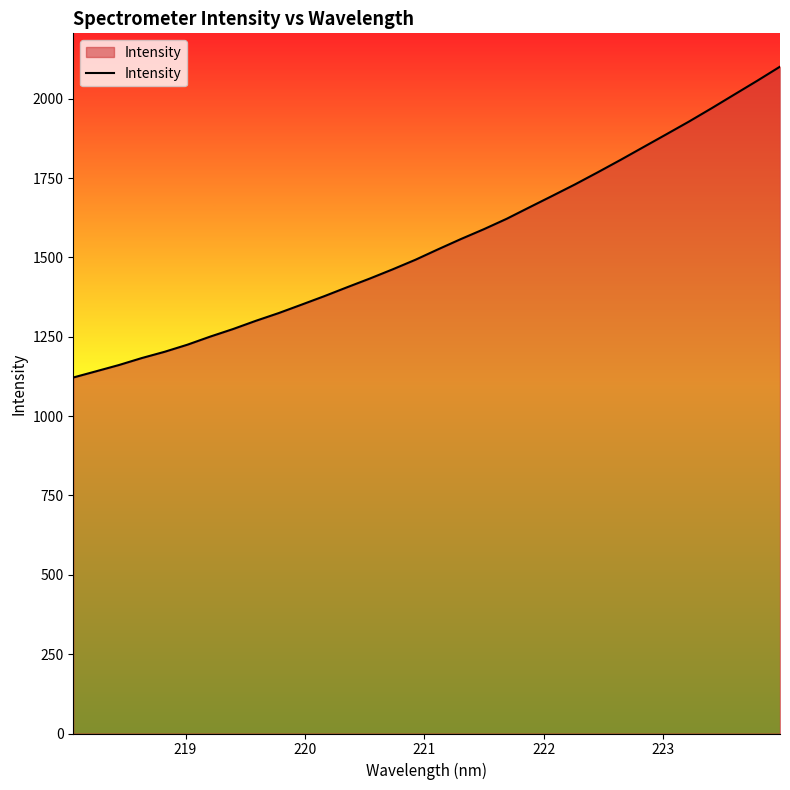

What is the greatest value displayed?

2101.2